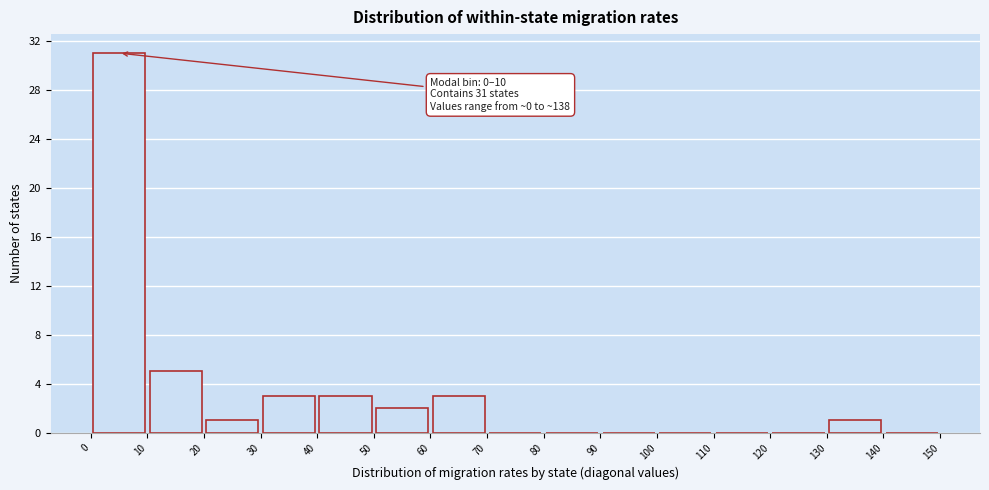

Over which range of the x-axis is the bar tallest?

0 to 10